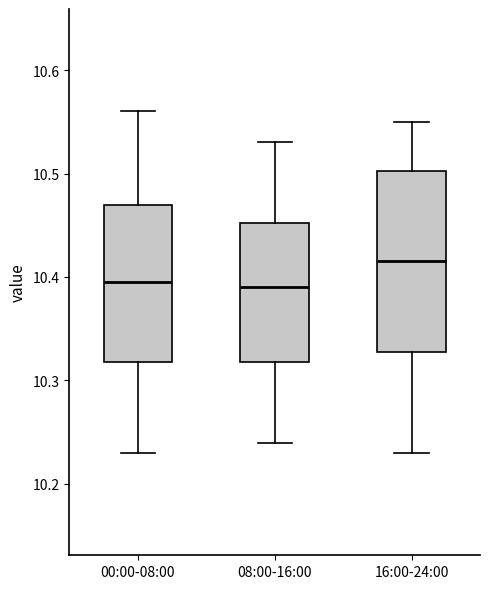

Where does the lower whisker of the box for 16:00-24:00 end on the y-axis? The values are not printed on the chart, so give them approximately, as read against the axis.

10.23